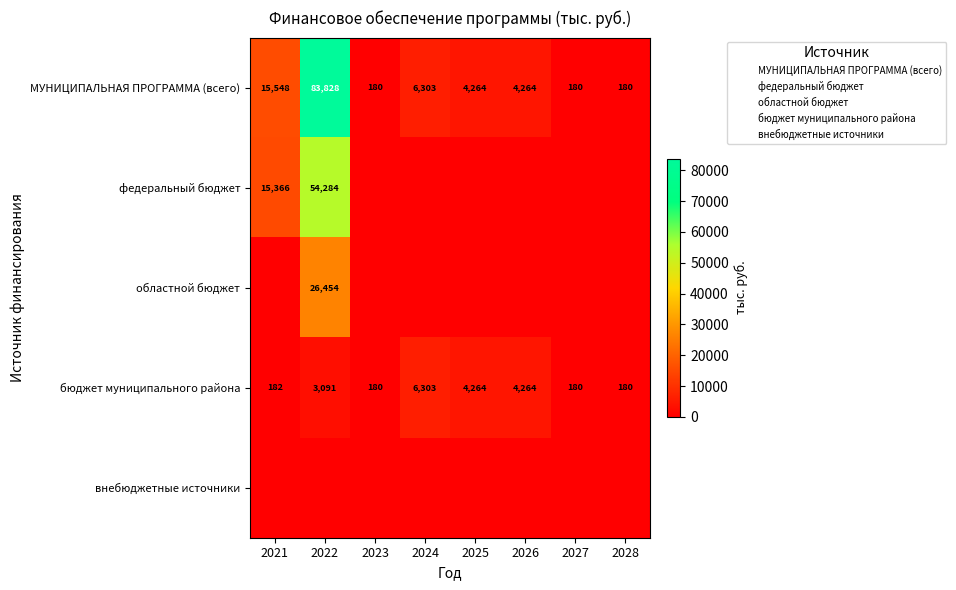

True or false: областной бюджет has a value of 0.0 at 2025.

True